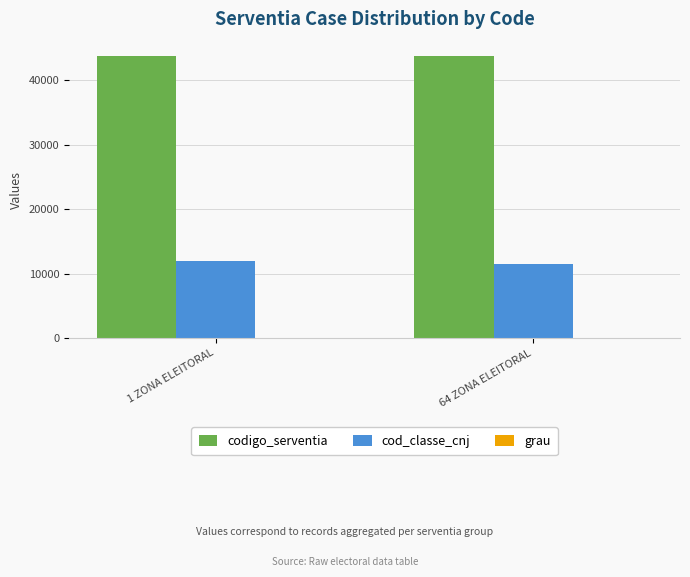

Which series has the largest total across all categories?

codigo_serventia